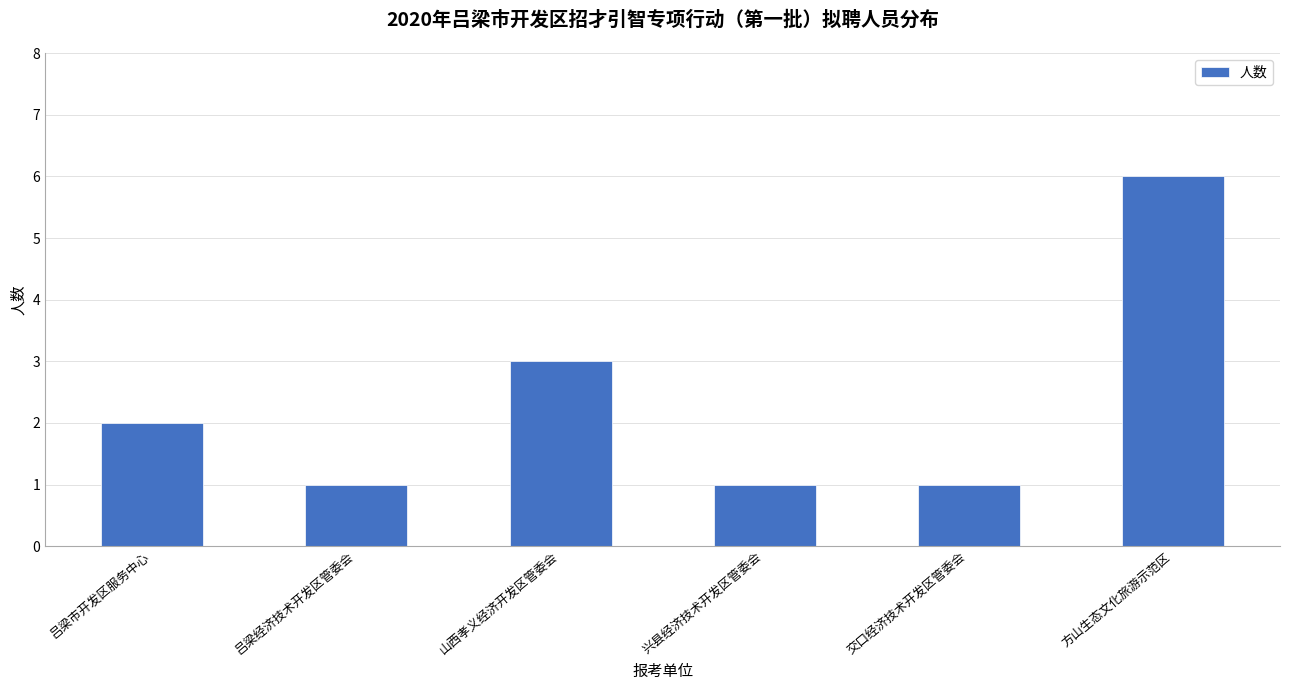

At which label is the value closest to 3?

山西孝义经济开发区管委会